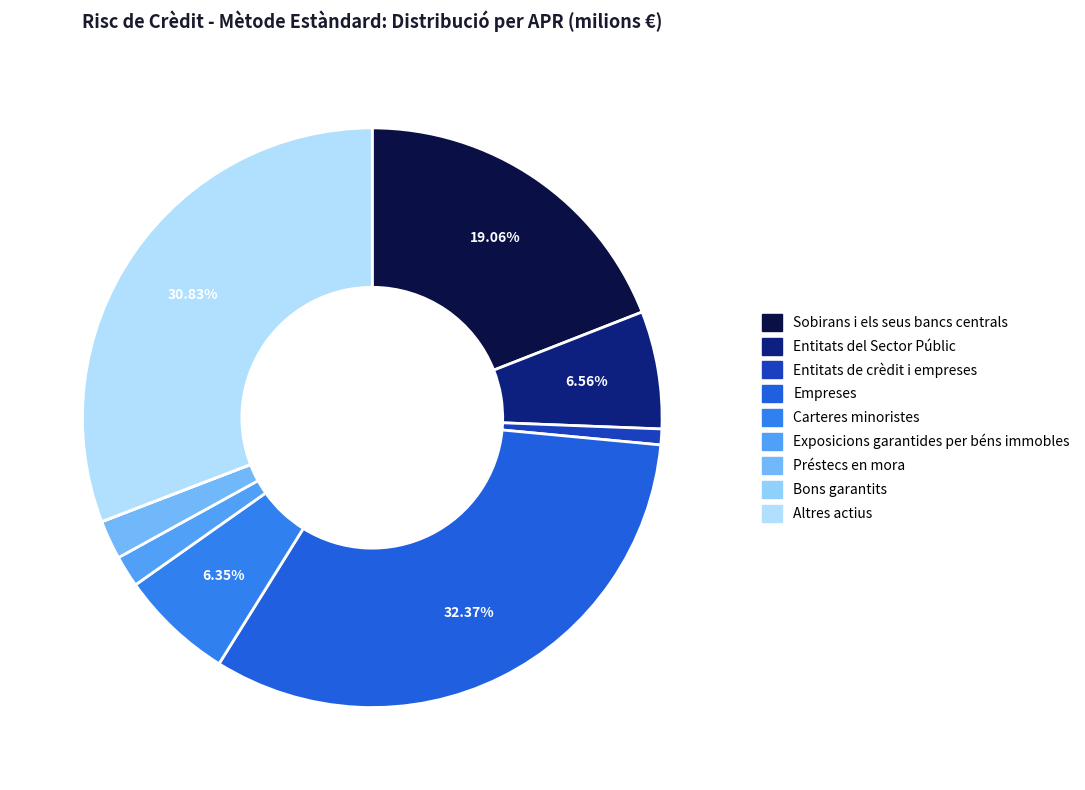

Which slice is the largest?

Empreses